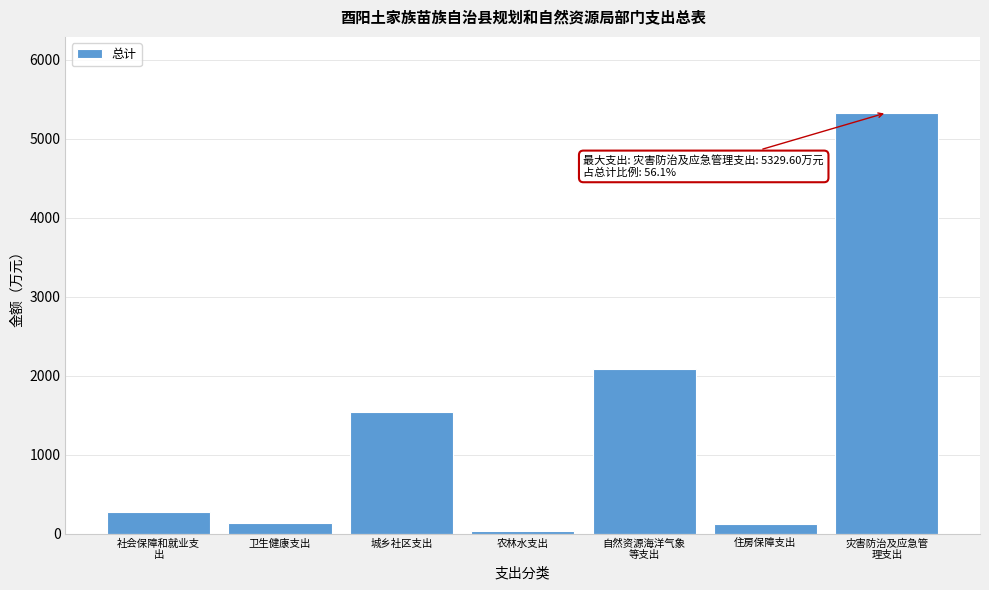

What is the value of the 5th bar from the left?

2087.6